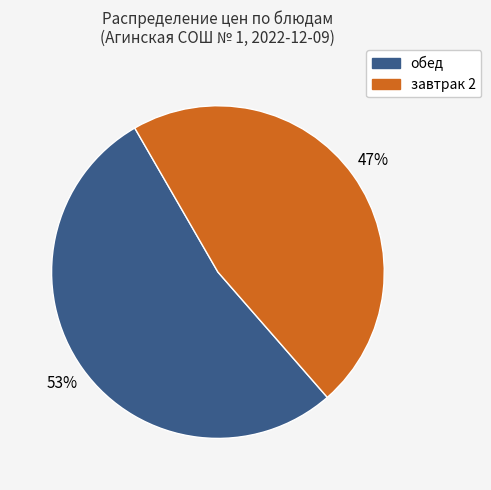

To the nearest percent, what is the combined percentage of завтрак 2 and обед?

100%